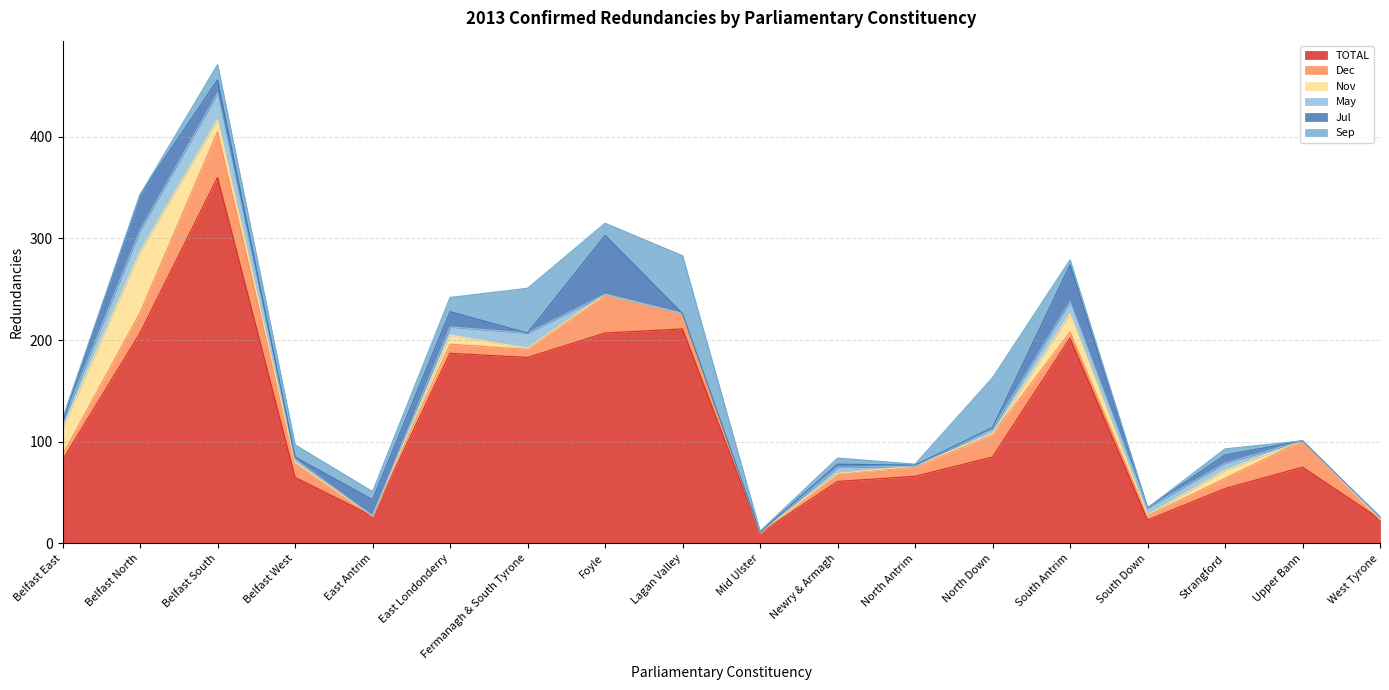

Which series changed the most between Foyle and Newry & Armagh?

TOTAL